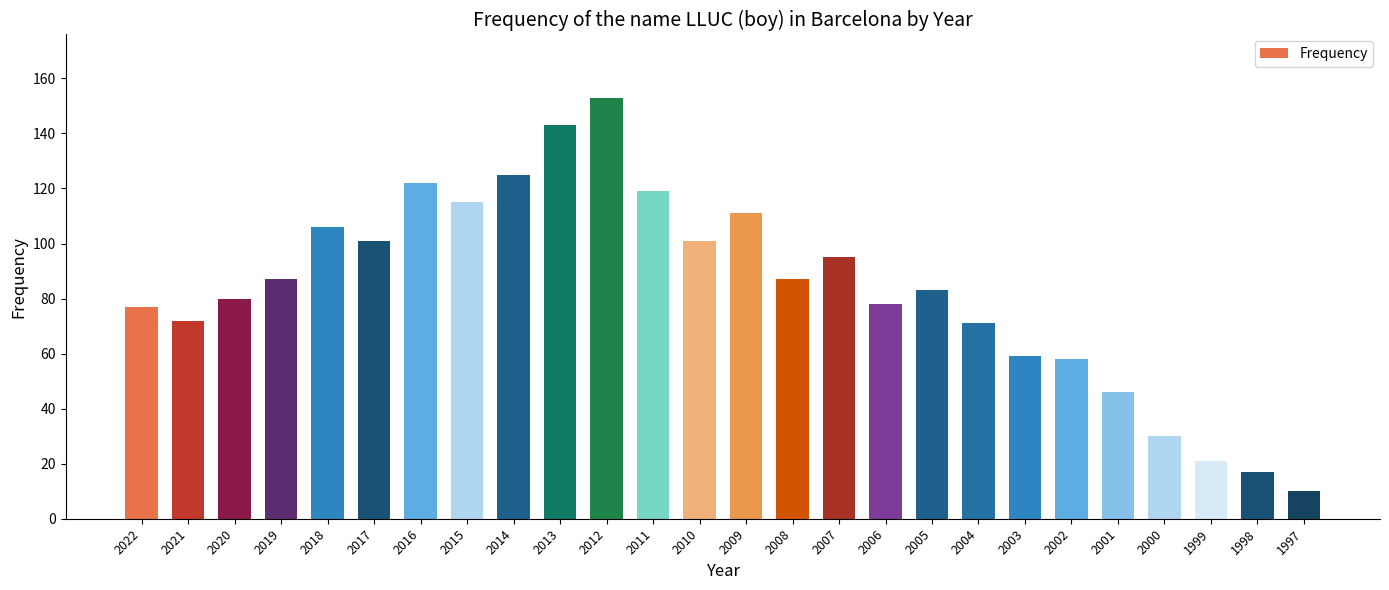

At which category does the chart reach its peak across all series?

2012